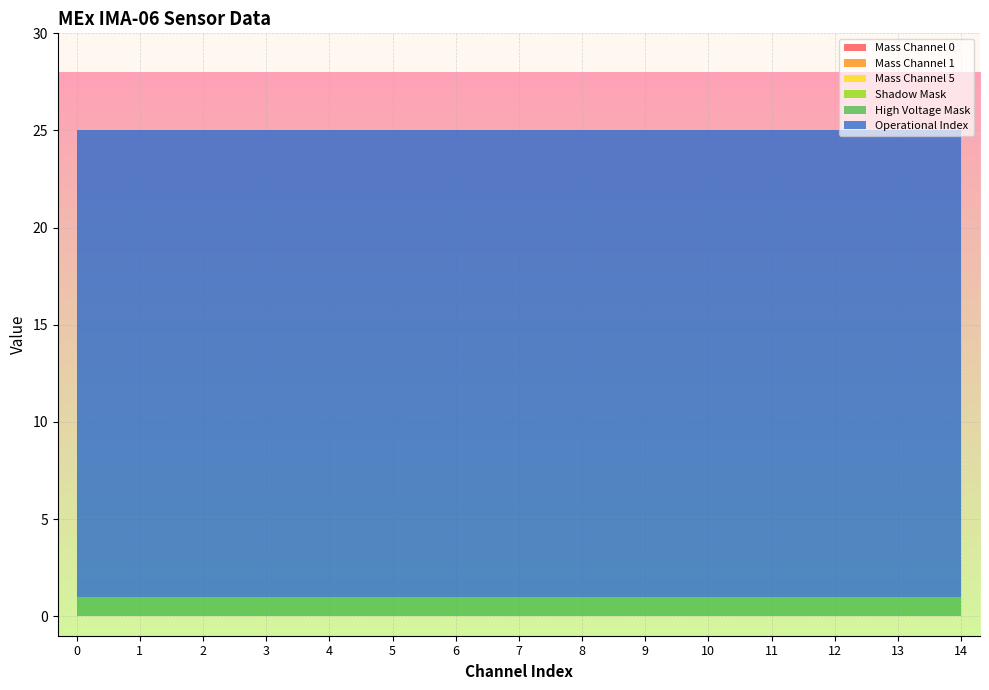

Reading right to left, transcribe all the data shown in this chart.

Mass Channel 0: 0	0	0	0	0	0	0	0	0	0	0	0	0	0	0
Mass Channel 1: 0	0	0	0	0	0	0	0	0	0	0	0	0	0	0
Mass Channel 5: 0	0	0	0	0	0	0	0	0	0	0	0	0	0	0
Shadow Mask: 0	0	0	0	0	0	0	0	0	0	0	0	0	0	0
High Voltage Mask: 1	1	1	1	1	1	1	1	1	1	1	1	1	1	1
Operational Index: 24	24	24	24	24	24	24	24	24	24	24	24	24	24	24